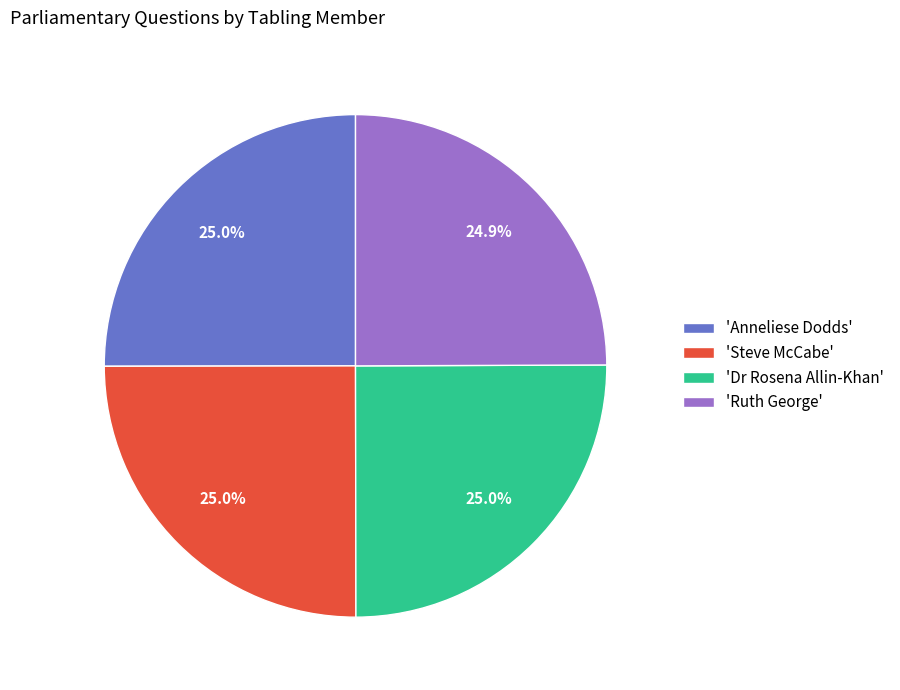

Does 'Steve McCabe' account for over 50% of the chart?

No